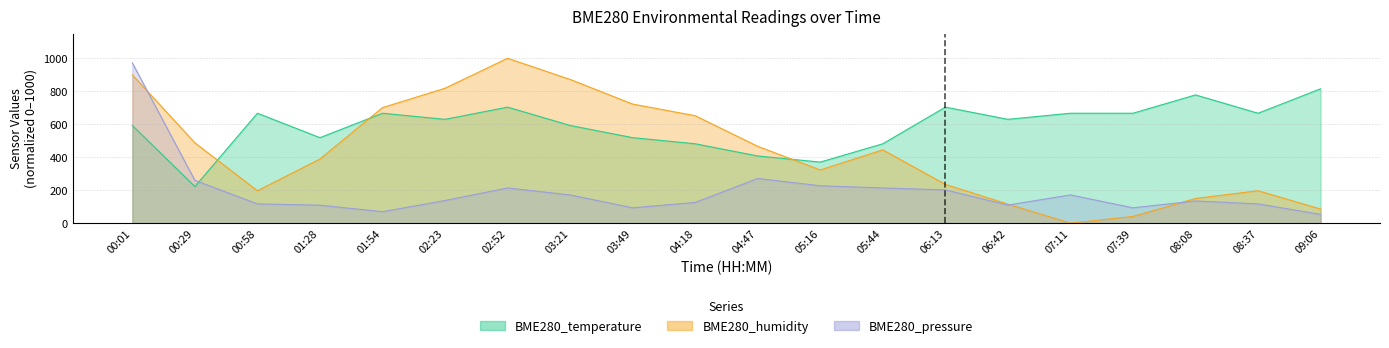

The BME280_temperature series shows 1042.8 at 08:37. True or false?

False